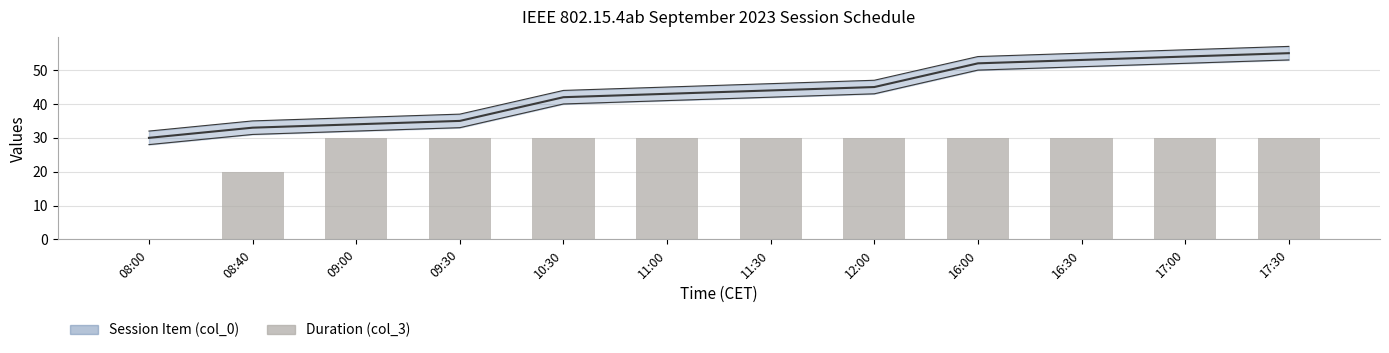

The value at 16:30 is 15. True or false?

False